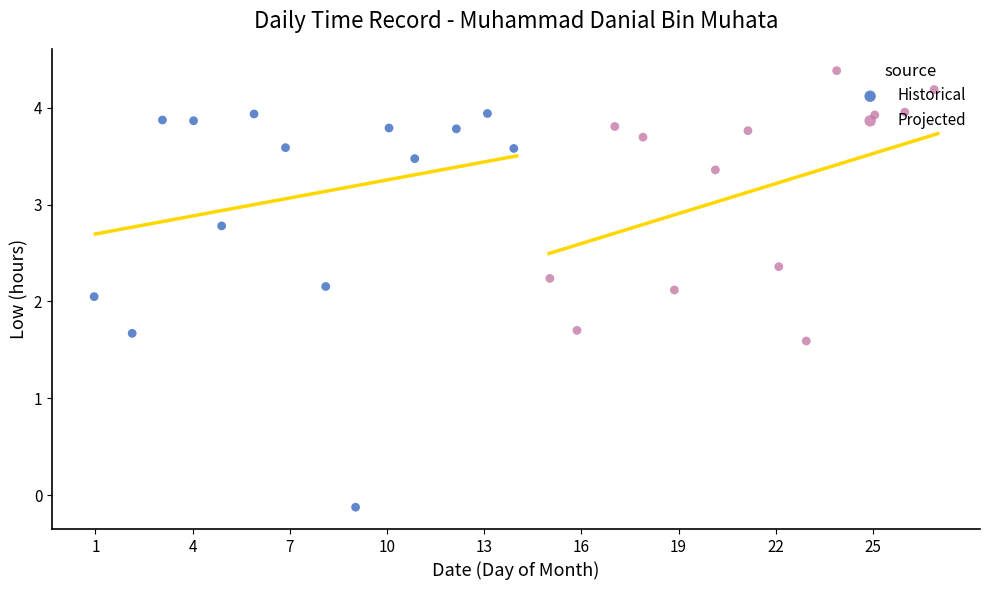

What is the change in value from 6 to 7?

-0.5